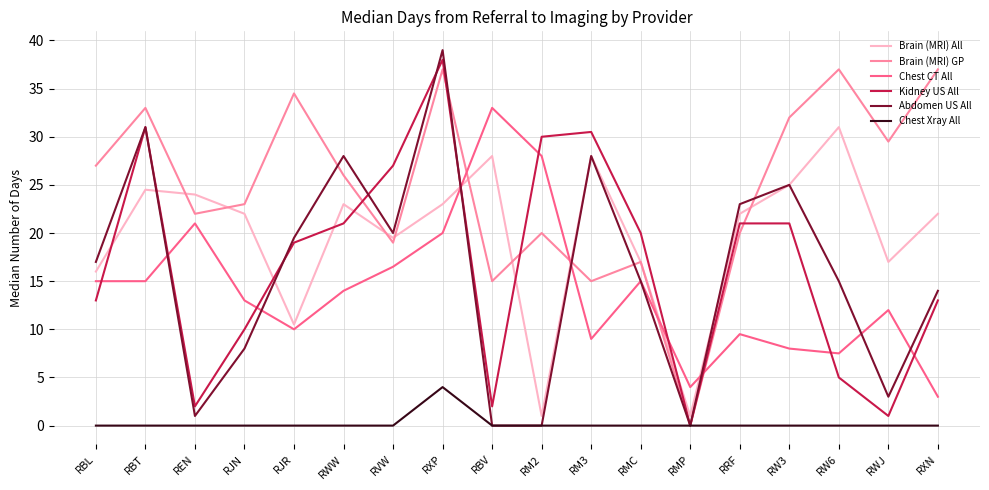

How many lines are shown in the chart?

6